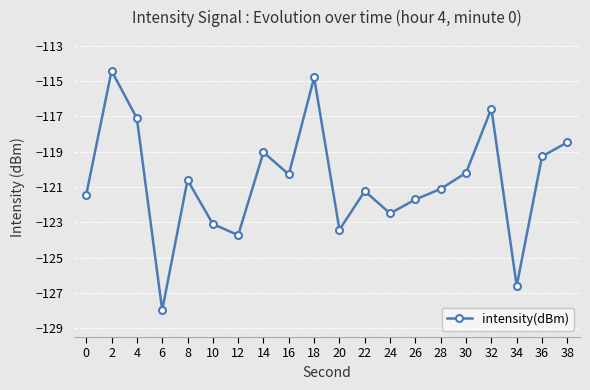

Count the number of values greater than -120.

7